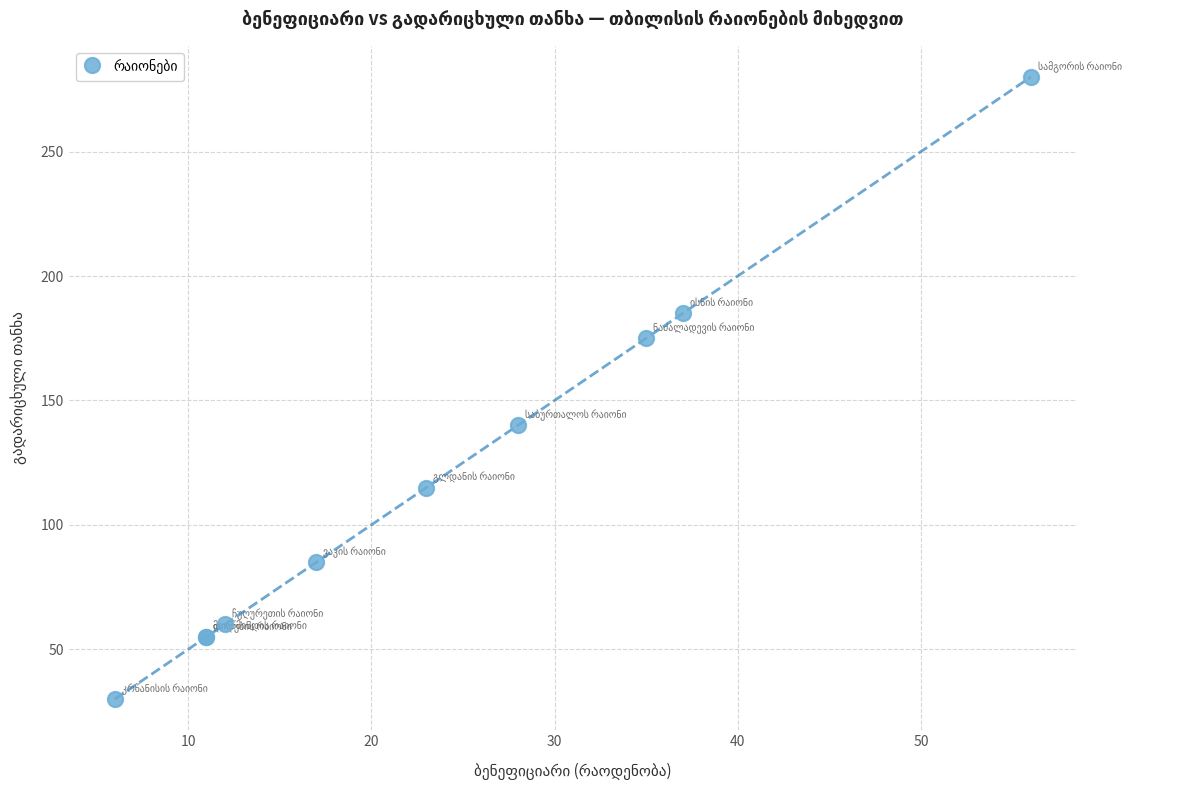

What Y value in the scatter plot is closest to 155?

140